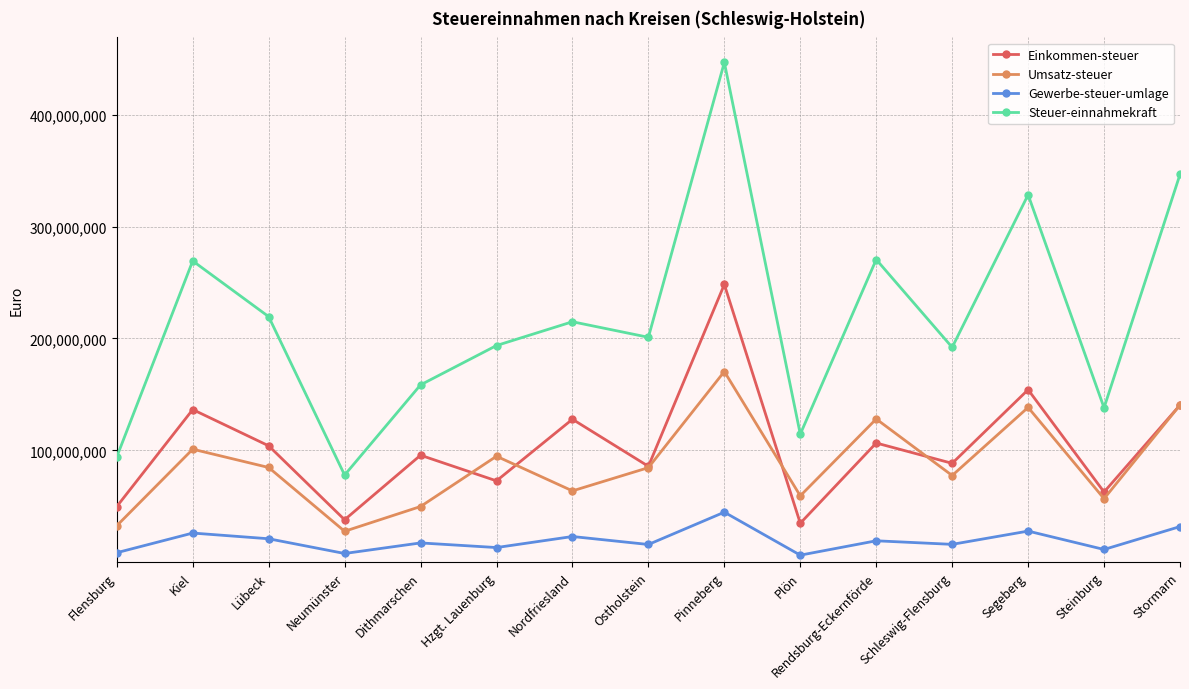

Between which two adjacent categories do Umsatz-steuer and Einkommen-steuer first intersect?

Dithmarschen and Hzgt. Lauenburg